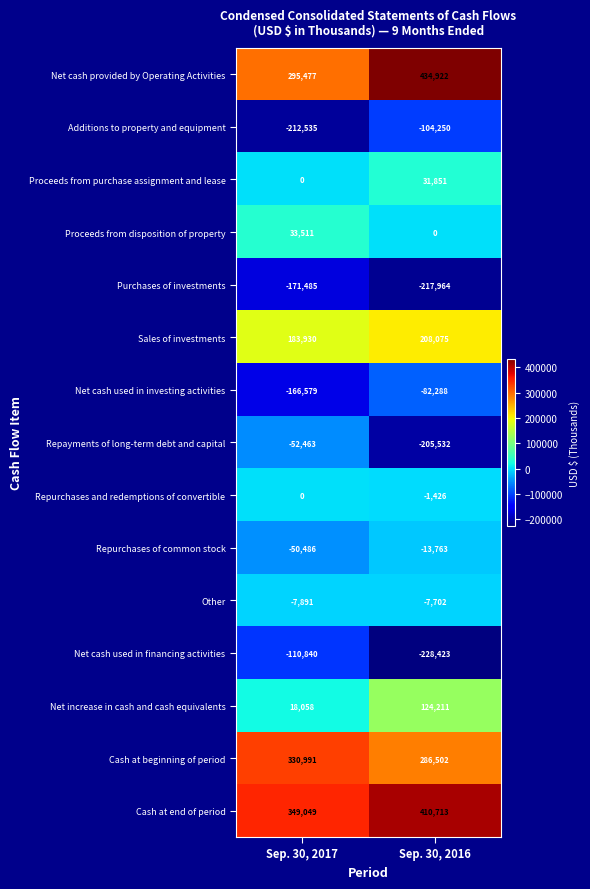

Which series has the widest spread of values?

Repayments of long-term debt and capital